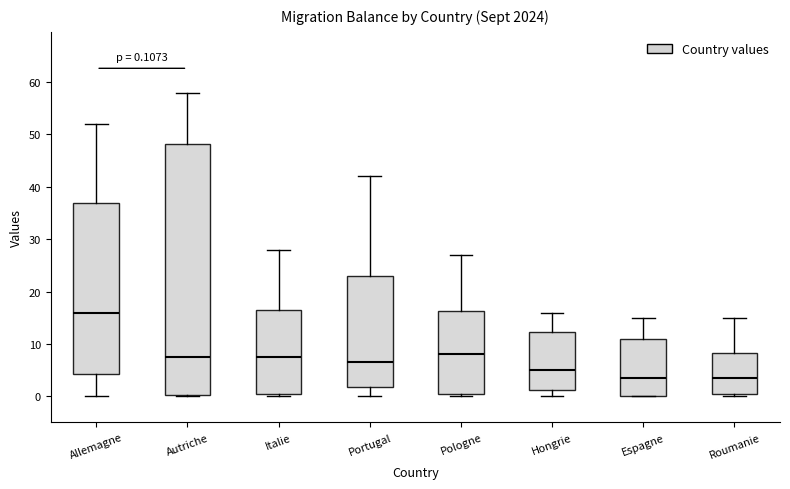

Comparing the boxes themselves (not the whiskers), which one is the tallest?

Autriche